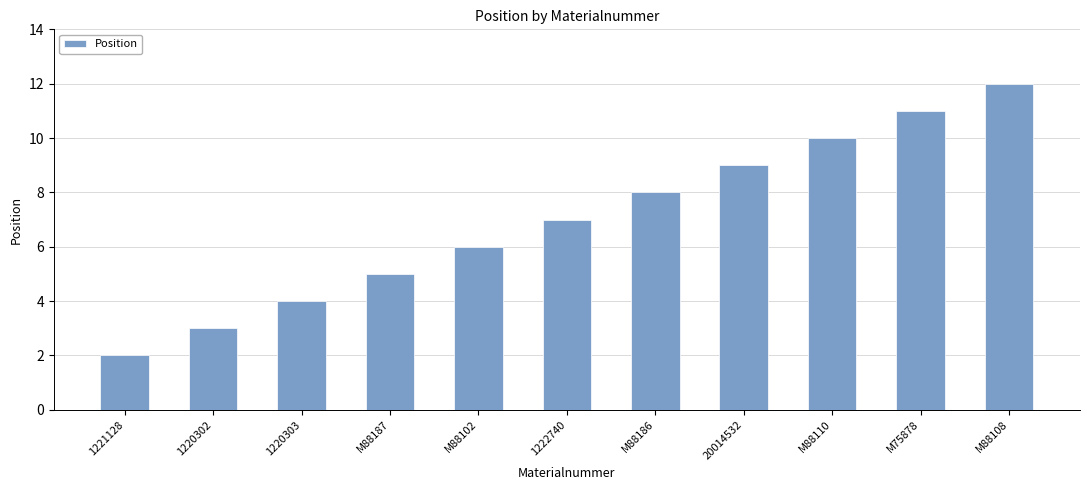

What is the sum of the values at M88102 and M88108?

18